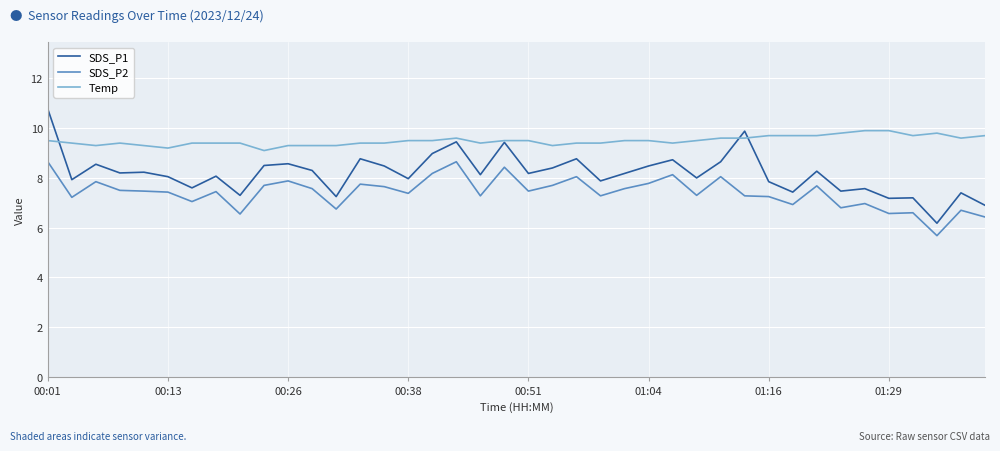

What is the smallest value displayed?

5.7